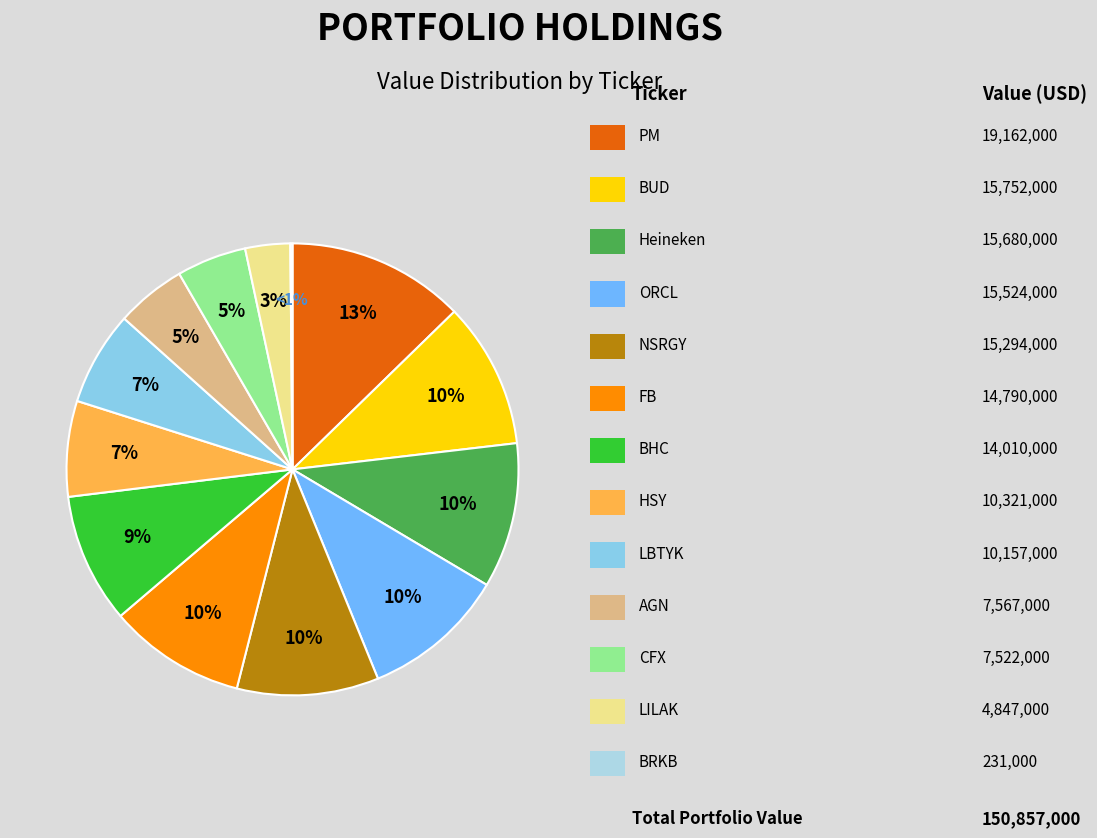

Approximately how many times larger is the value at HSY compared to BRKB?

44.7